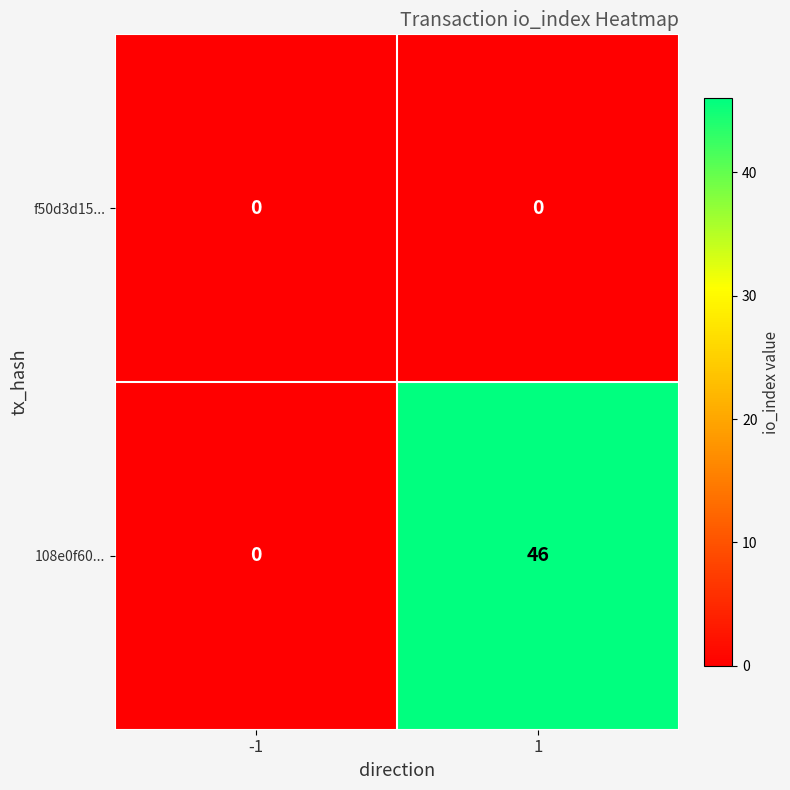

What is the maximum value shown in the chart?

46